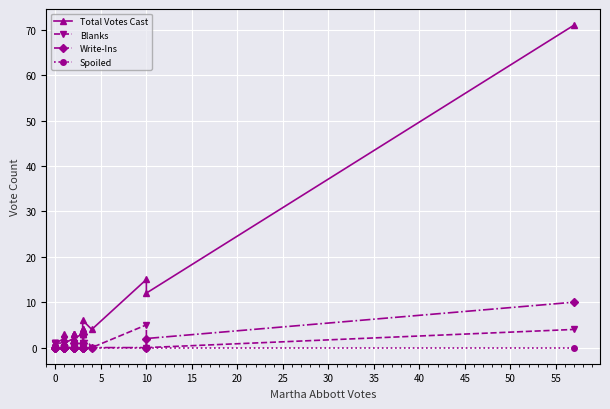

Is it true that Blanks equals -3 at 35?

False